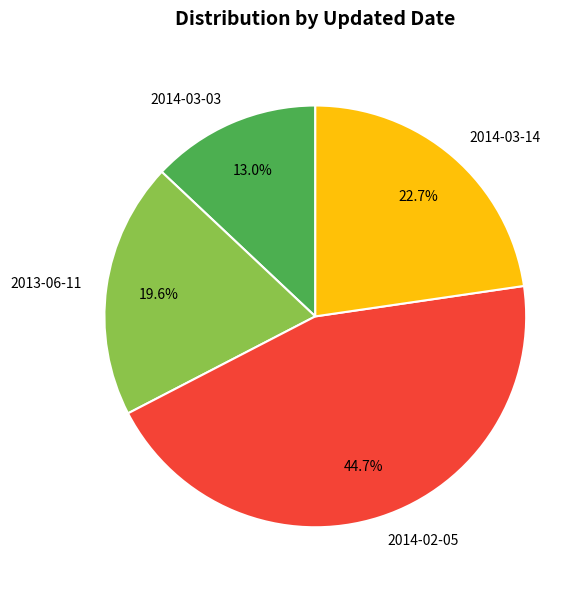

How many segments does this pie chart have?

4